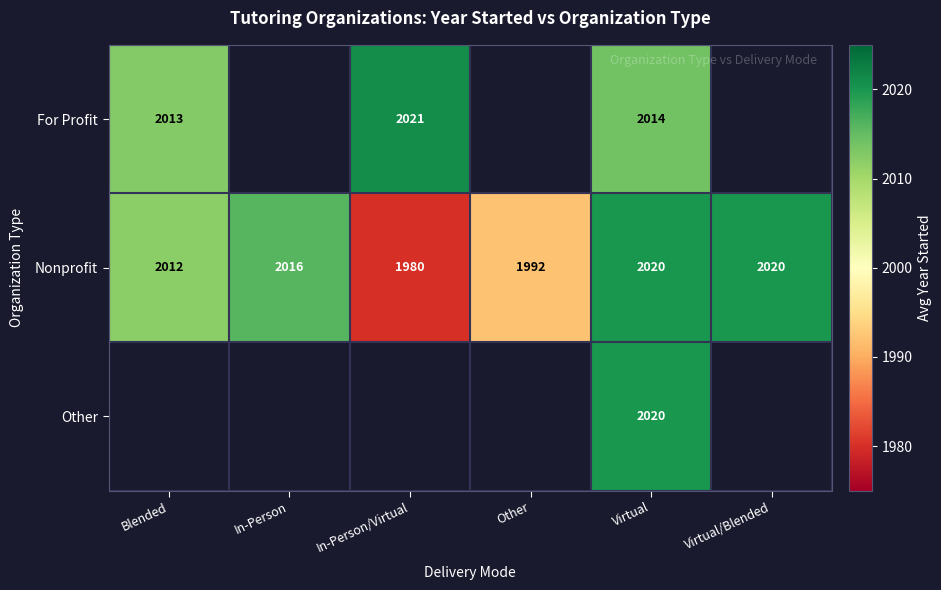

How many distinct data groups are displayed?

3